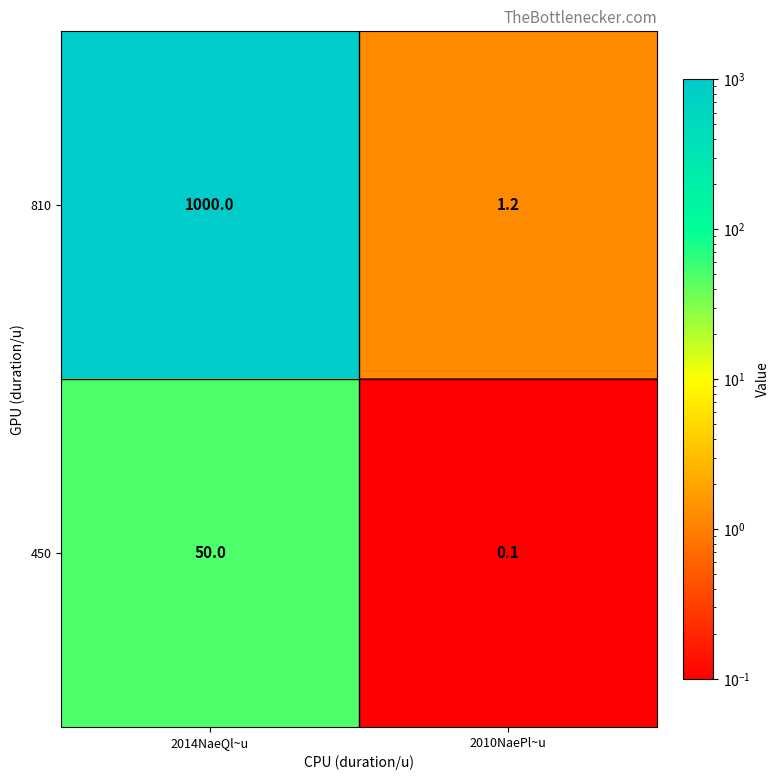

List the series in order of their overall mean, lowest first.

450, 810